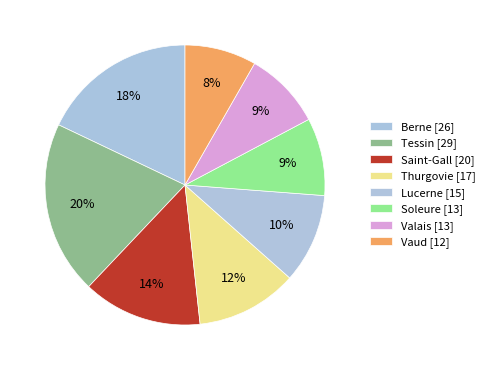

Which slice is the smallest?

Vaud